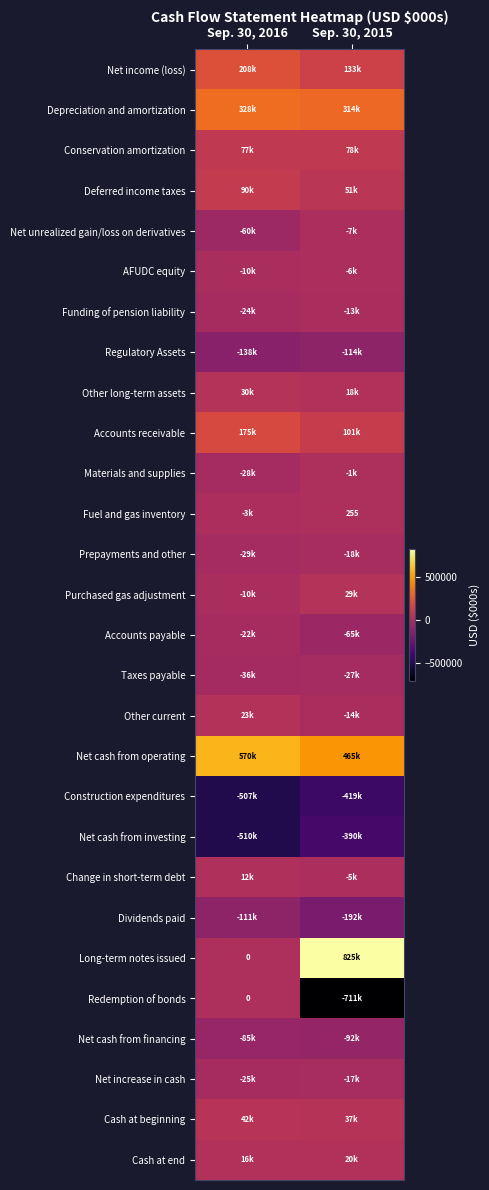

True or false: Fuel and gas inventory has a value of 386 at Sep. 30, 2015.

False